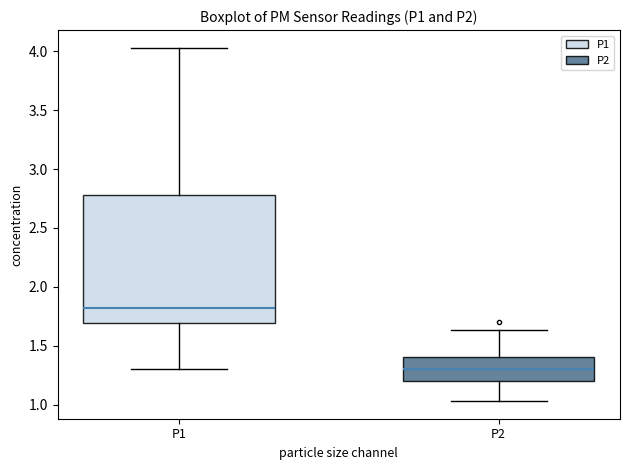

Reading left to right, transcribe this box plot: for each box, give where its median line is, the range the box spans, and where its two whiskers end, as read against the y-axis. The values are not printed on the chart, so give them approximately, as read against the axis.

P1: median 1.80, box 1.70 to 2.80, whiskers 1.30 to 4.05
P2: median 1.30, box 1.20 to 1.40, whiskers 1.05 to 1.65